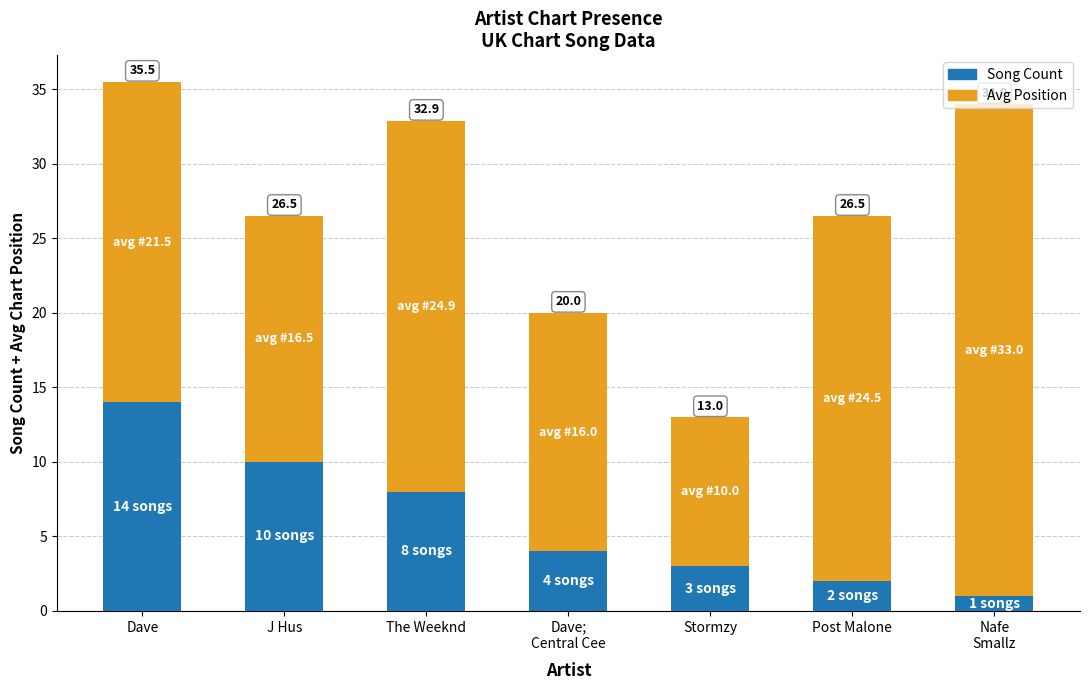

What are all the series names shown in the legend?

Song Count, Avg Position